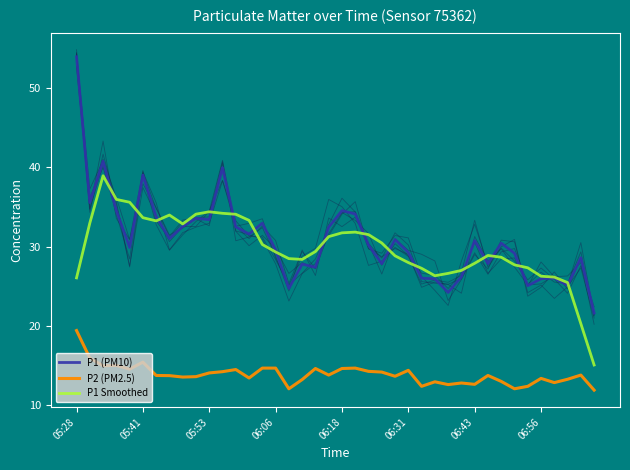

What are all the series names shown in the legend?

P1 (PM10), P2 (PM2.5), P1 Smoothed